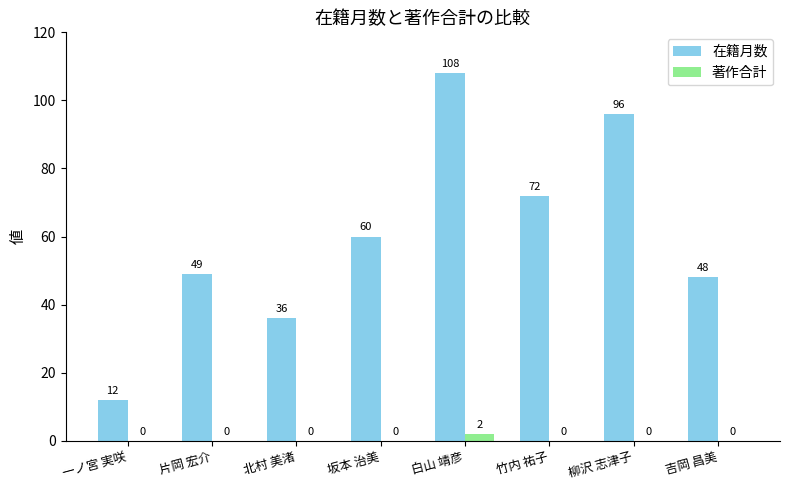

Is the value of 在籍月数 at 北村 美渚 greater than the value of 著作合計 at 柳沢 志津子?

Yes